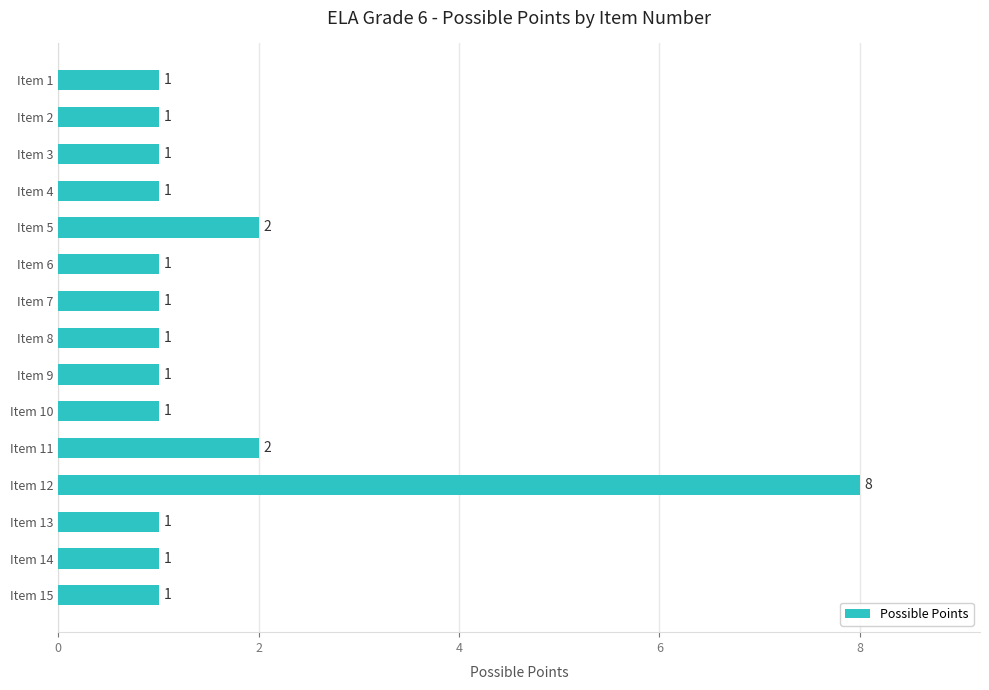

What is the difference between the maximum and minimum values?

7